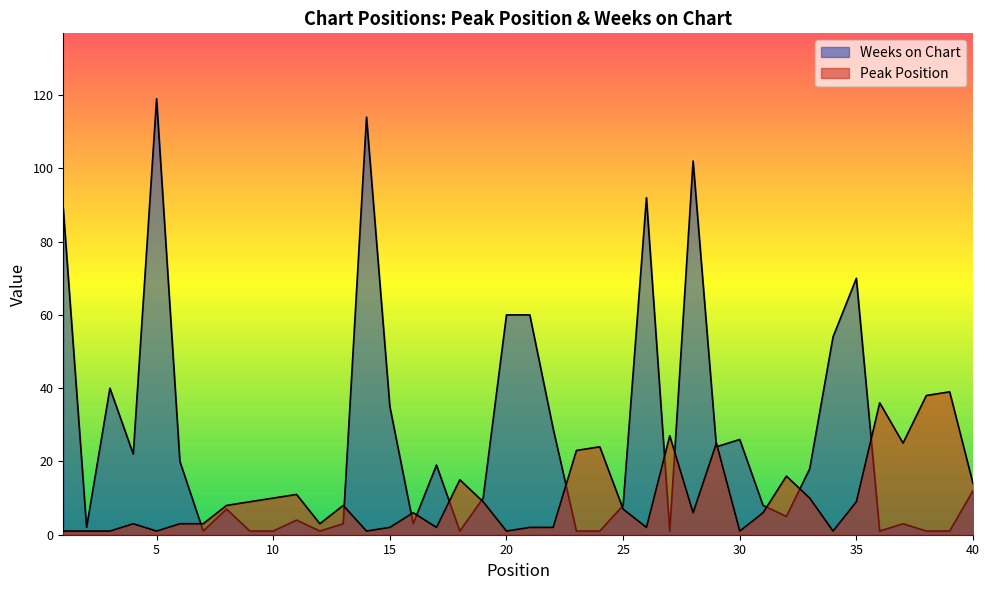

How many data points in Peak Position are less than 7?

20